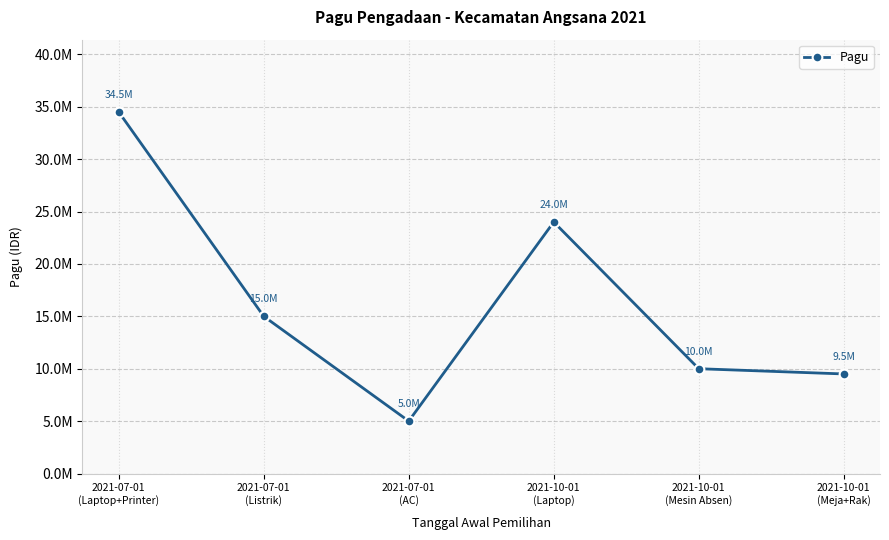

Rank the categories by value from highest to lowest.

2021-07-01
(Laptop+Printer), 2021-10-01
(Laptop), 2021-07-01
(Listrik), 2021-10-01
(Mesin Absen), 2021-10-01
(Meja+Rak), 2021-07-01
(AC)